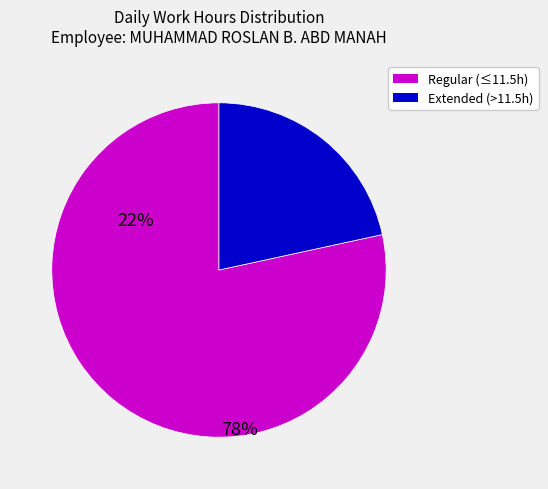

Is there a majority slice in this chart?

Yes